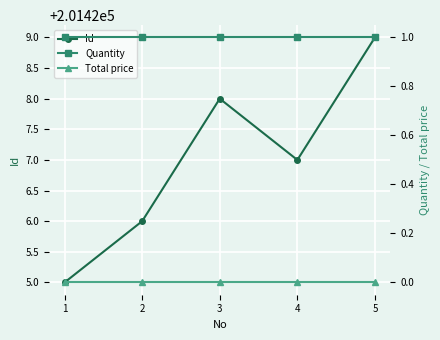

True or false: Id and Quantity intersect in this chart.

False